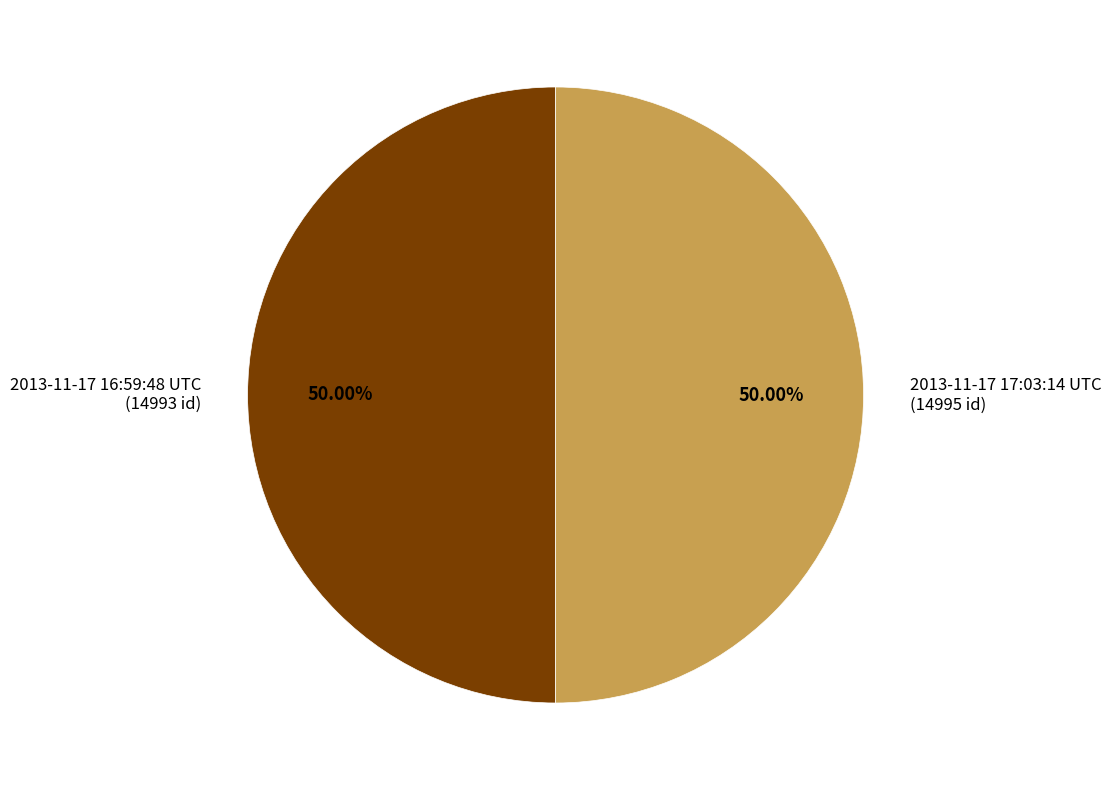

To the nearest percent, what portion does 2013-11-17 16:59:48 UTC represent?

50%